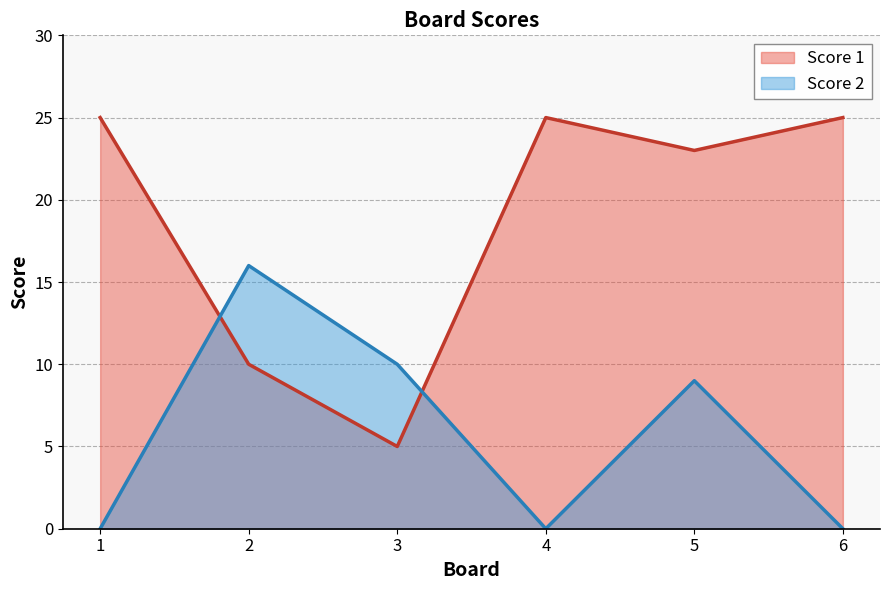

How many values in the Score 2 series exceed 9?

2